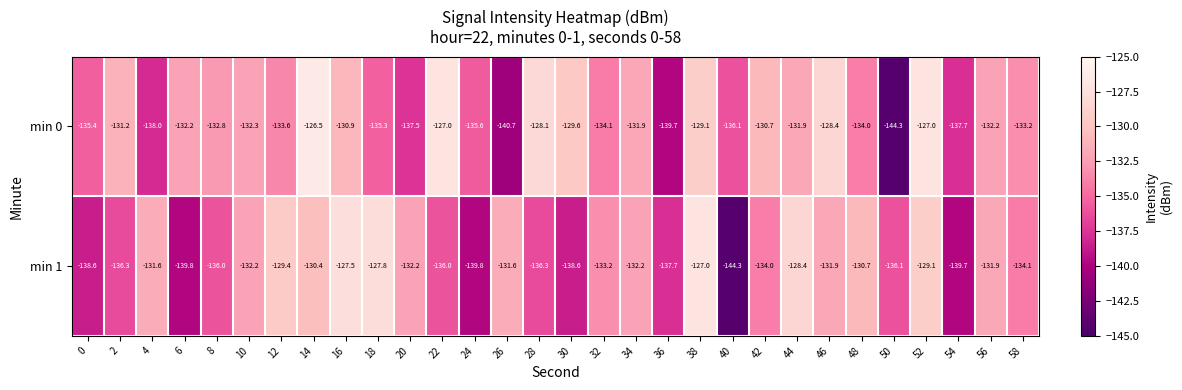

What is the difference between the min 1 values at 50 and 20?

3.9